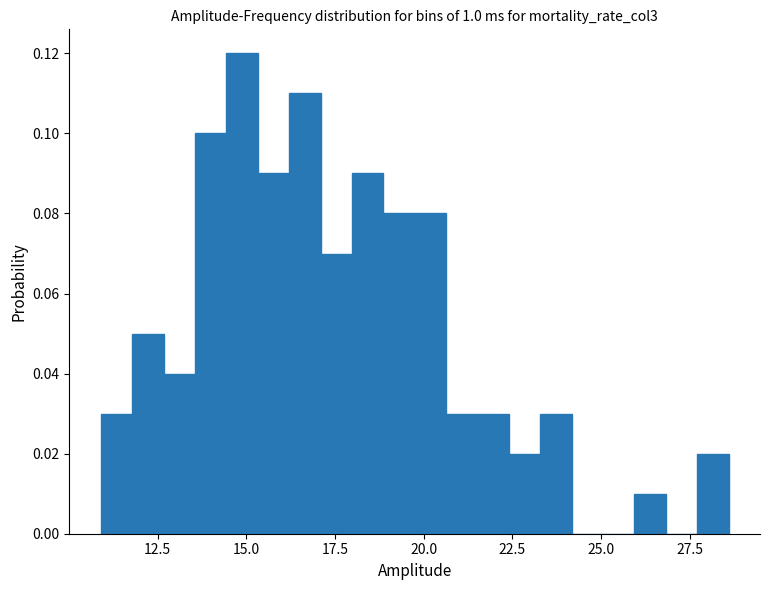

Read against the x-axis, roughly where is the centre of the tallest bar?

15.0